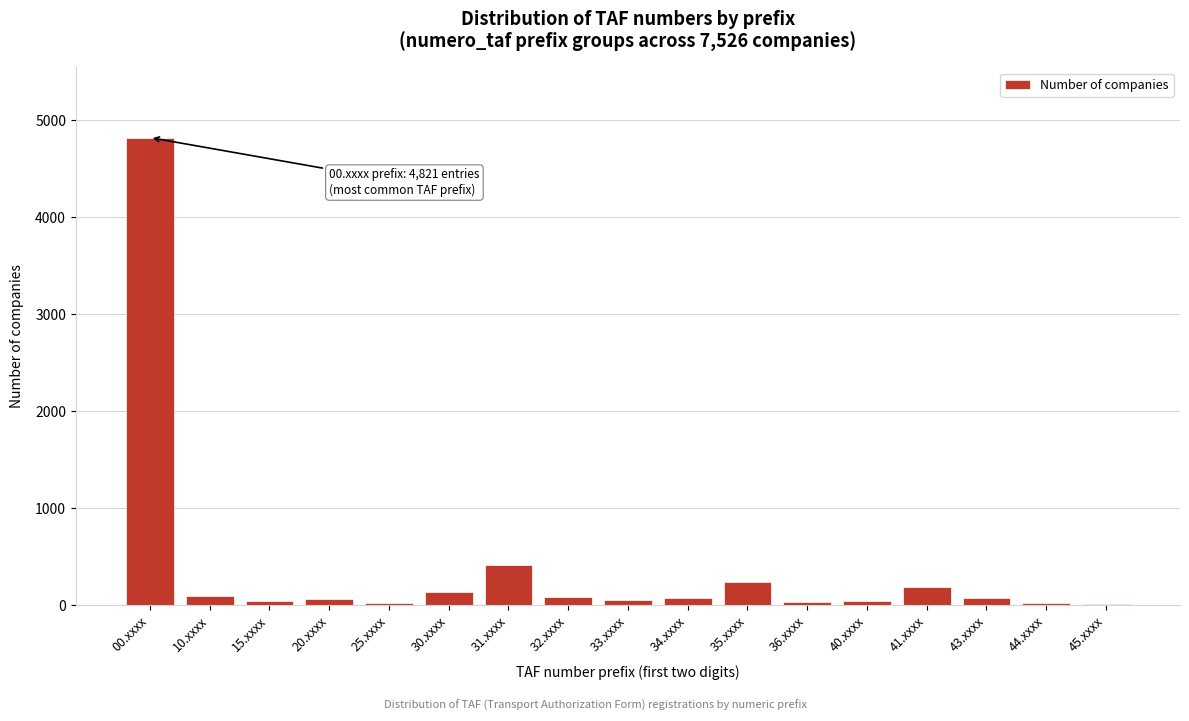

What is the greatest value displayed?

4821